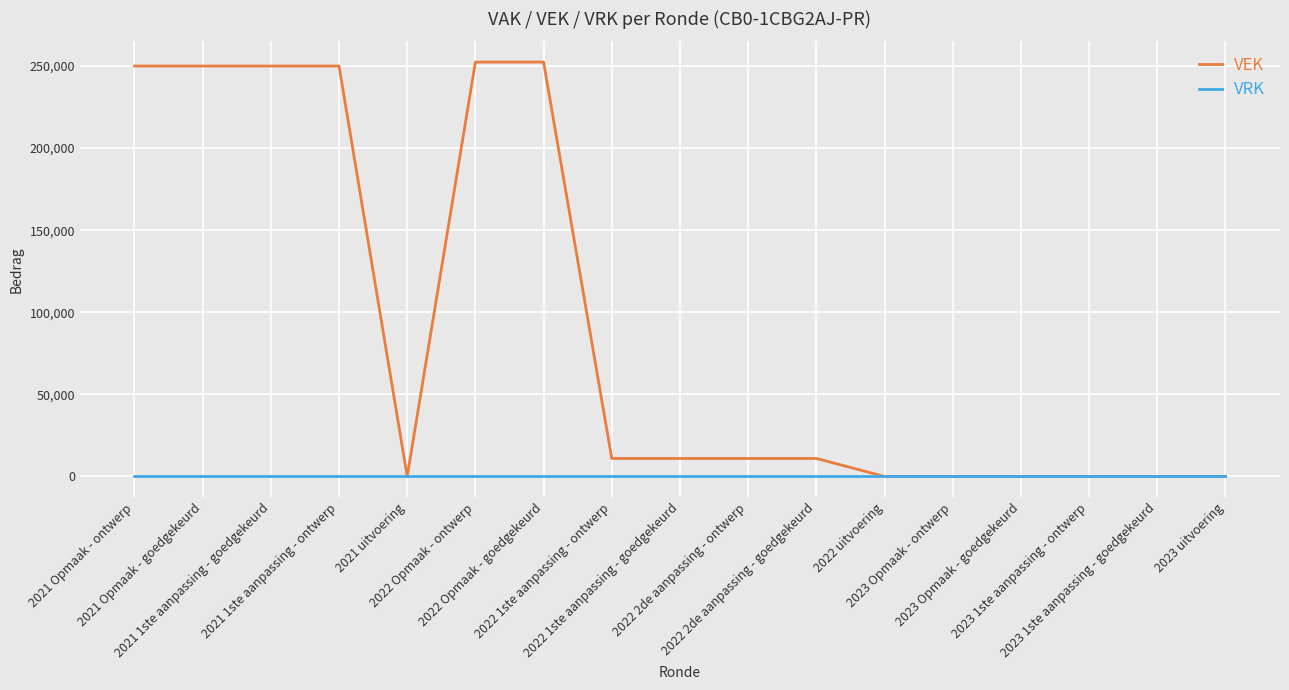

Count the number of categories in the chart.

17